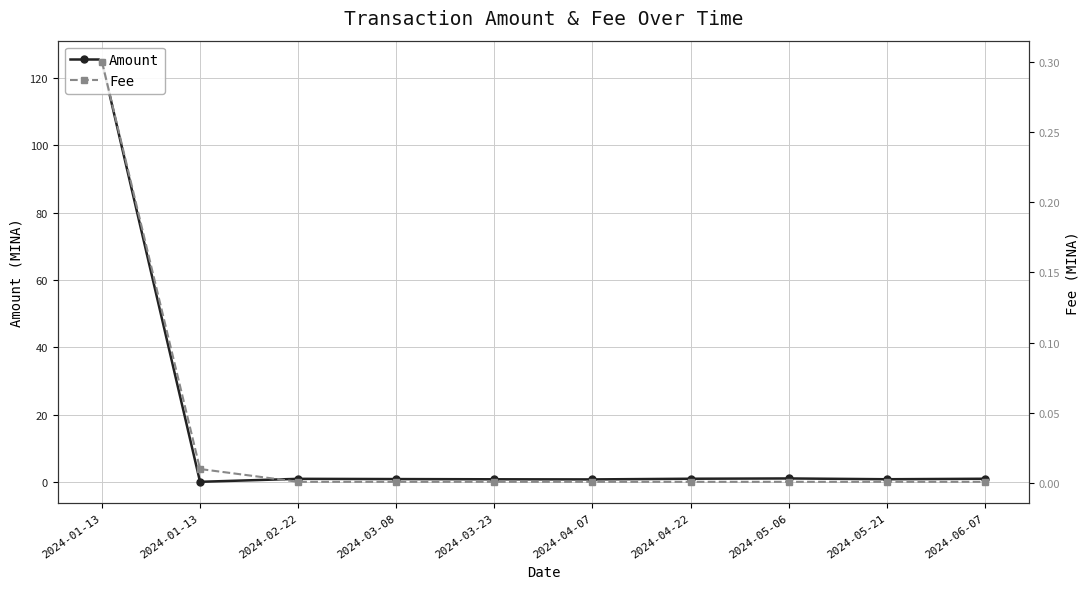

How many categories are shown in the chart?

10